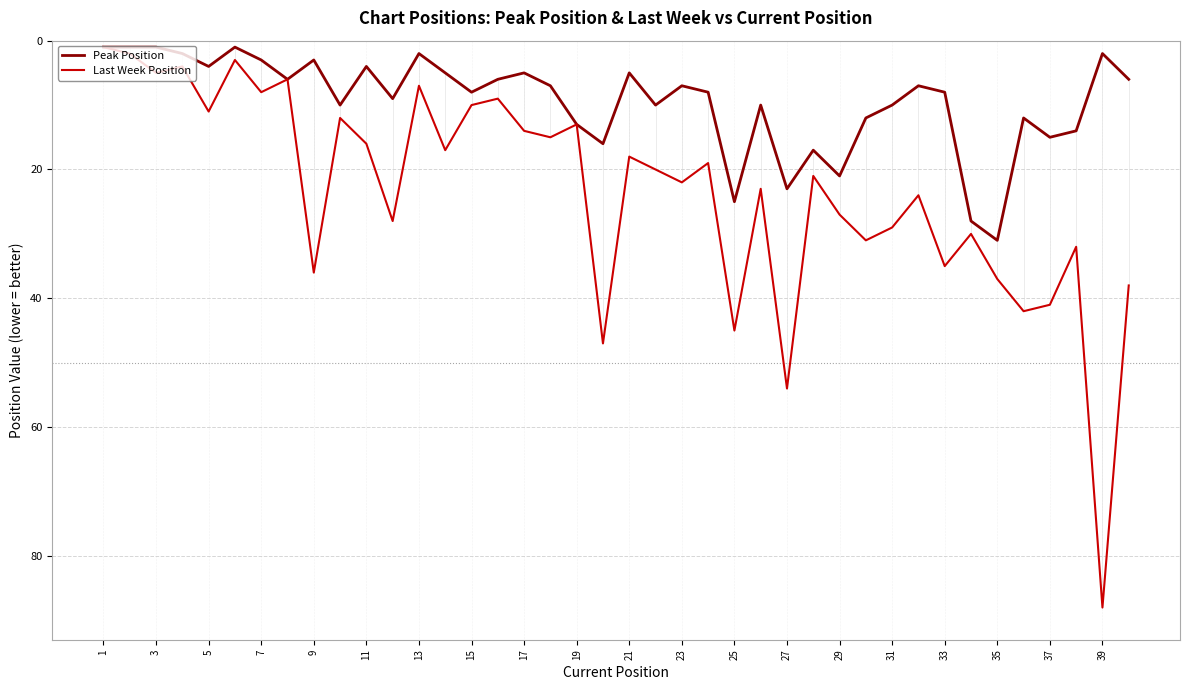

What is the maximum value for Last Week Position?

88